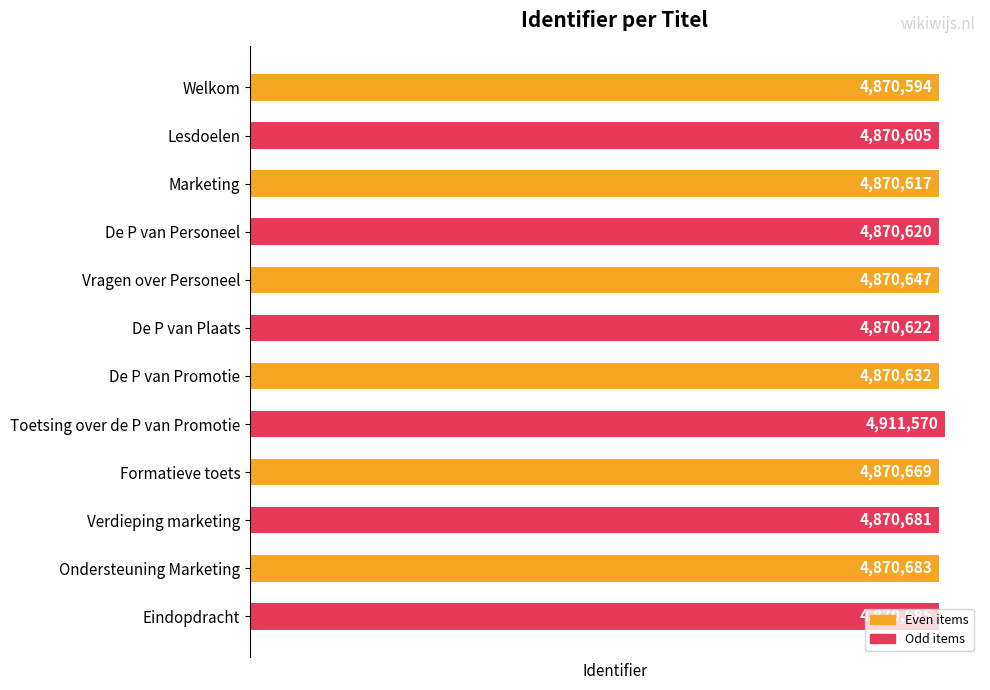

Where is the data nearest to the value 4891082?

Eindopdracht